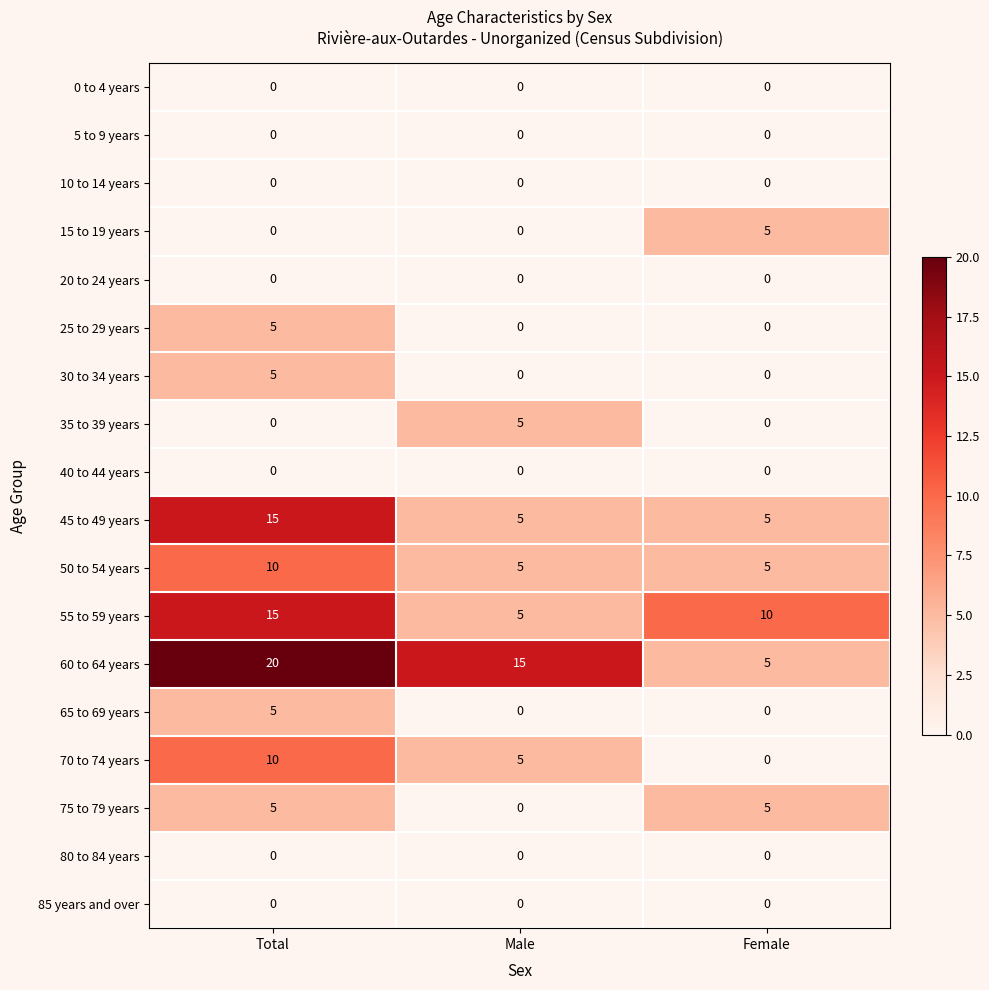

At which category is the sum across all series the highest?

Total